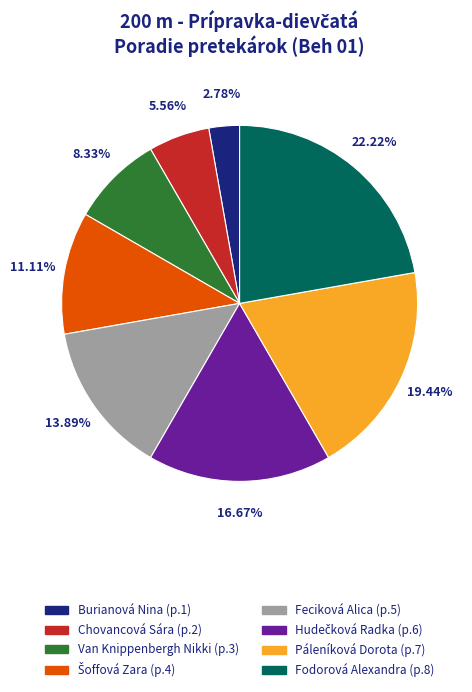

To the nearest percent, what percentage of the pie is Chovancová Sára?

6%